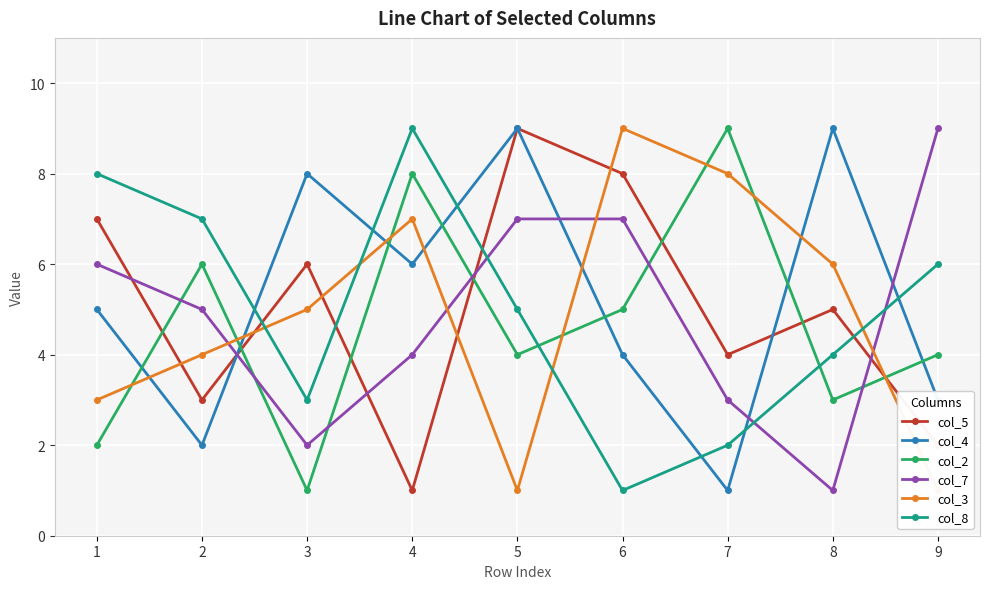

Between 2 and 6, which is larger?

6